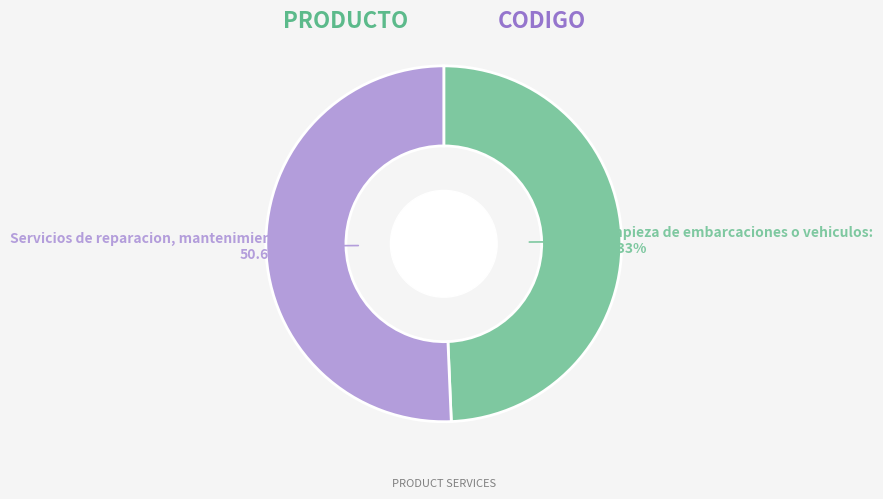

To the nearest percent, what is the difference between the largest and smallest slice percentages?

1%